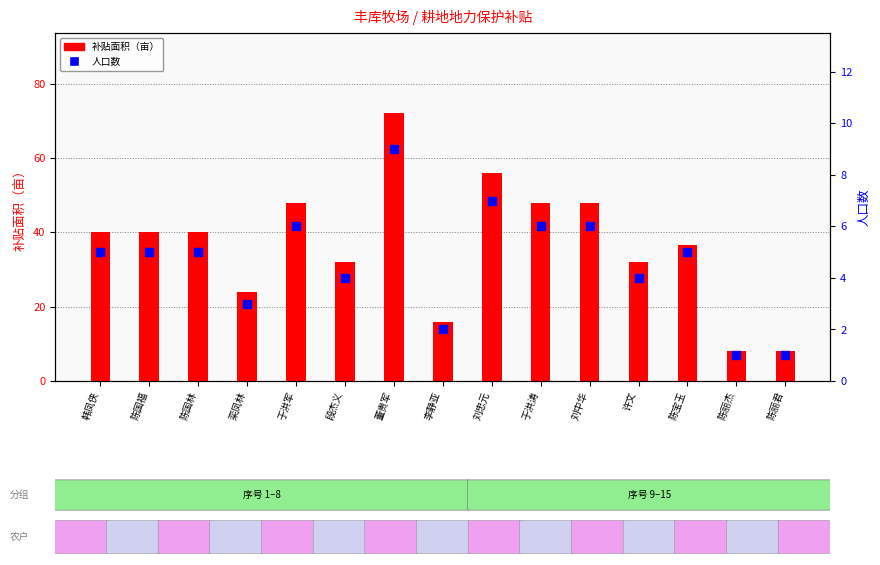

Is the value of 补贴面积（亩） at 陈丽杰 greater than the value of 人口数 at 刘中华?

Yes